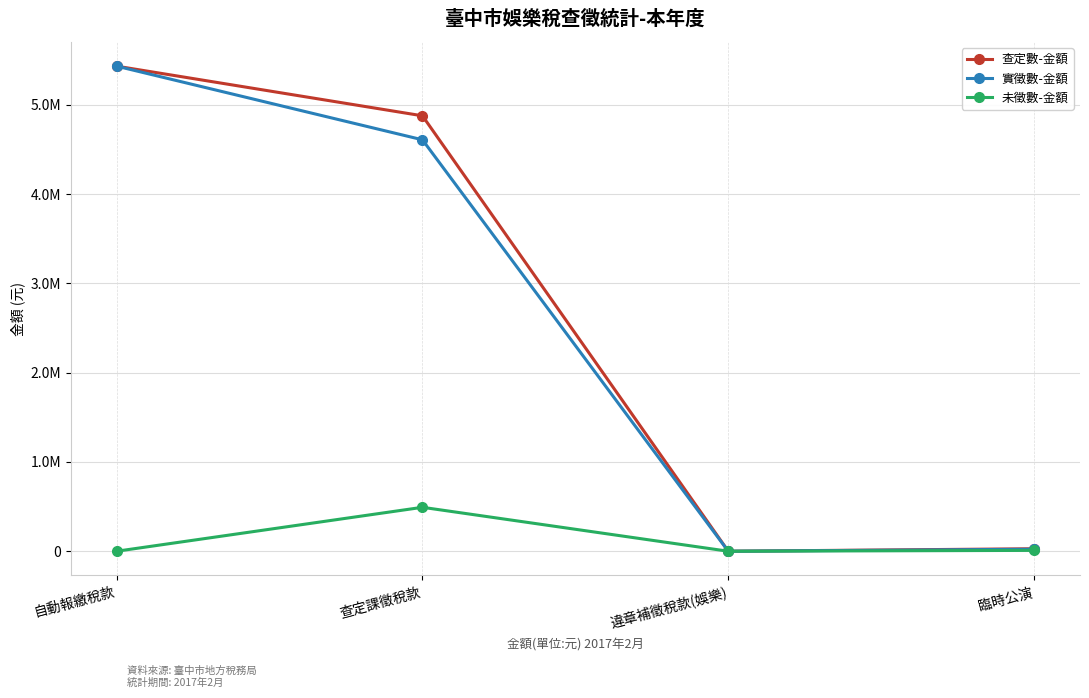

Between 查定課徵稅款 and 臨時公演, which series saw the biggest shift?

查定數-金額